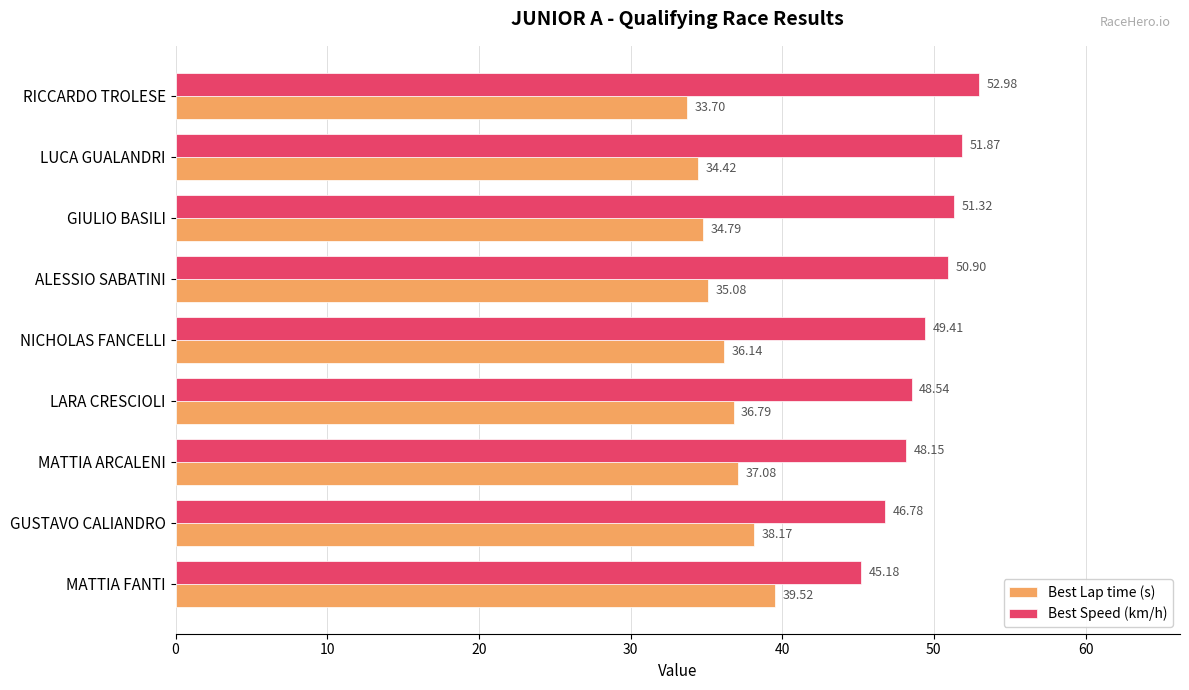

At which label is Best Speed (km/h) closest to 49?

NICHOLAS FANCELLI